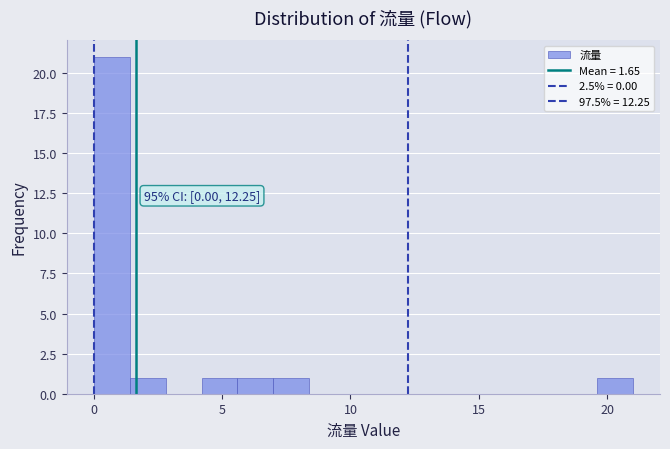

Read against the x-axis, roughly where is the centre of the tallest bar?

0.5